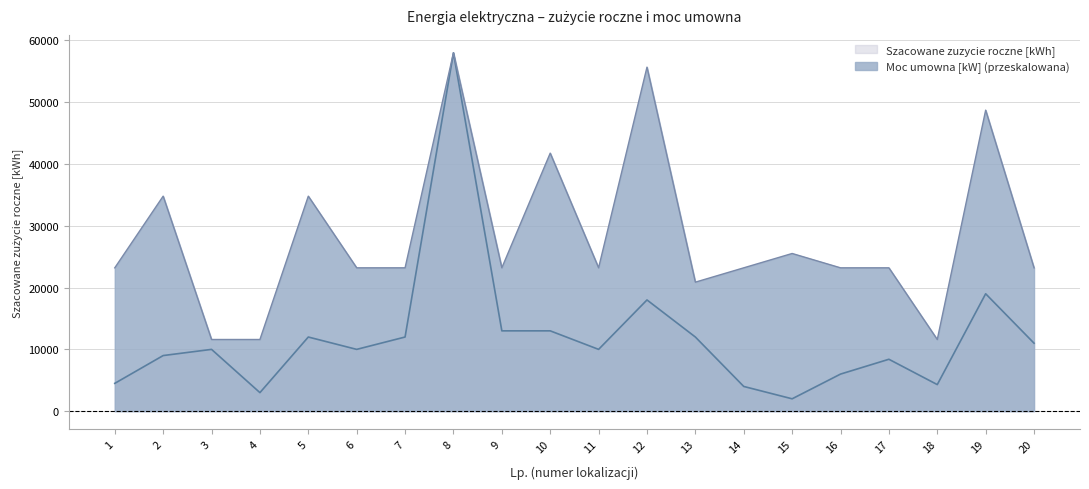

How many interior local valleys does the Szacowane zuzycie roczne [kWh] series have?

5